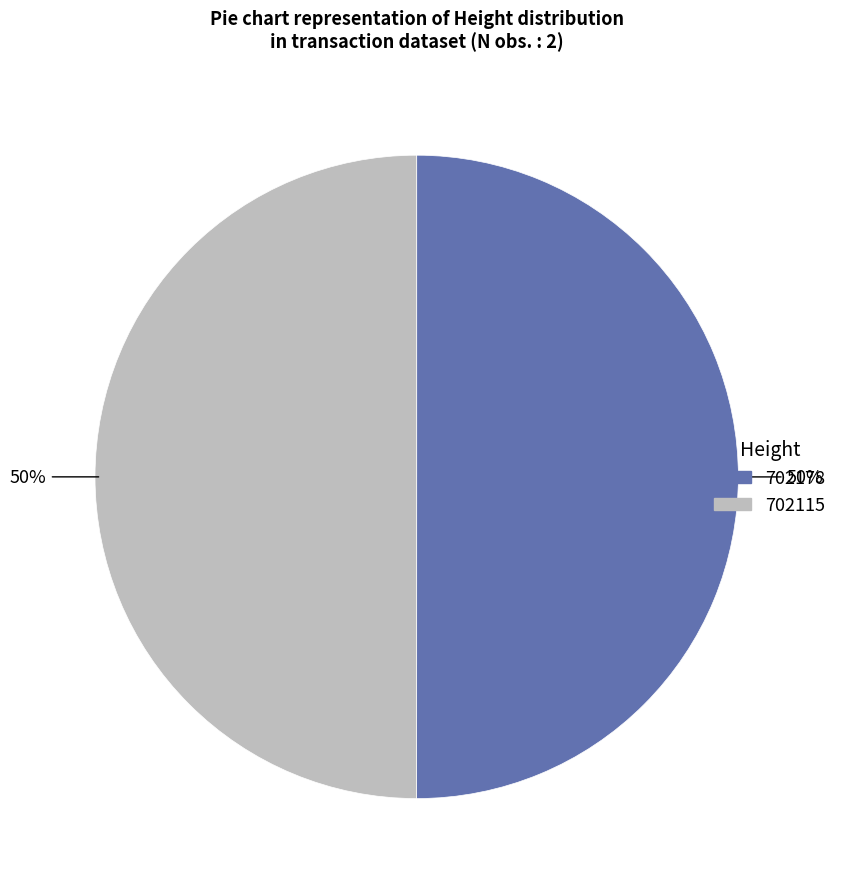

What is the ratio of the value at 702115 to the value at 702178?

1.0